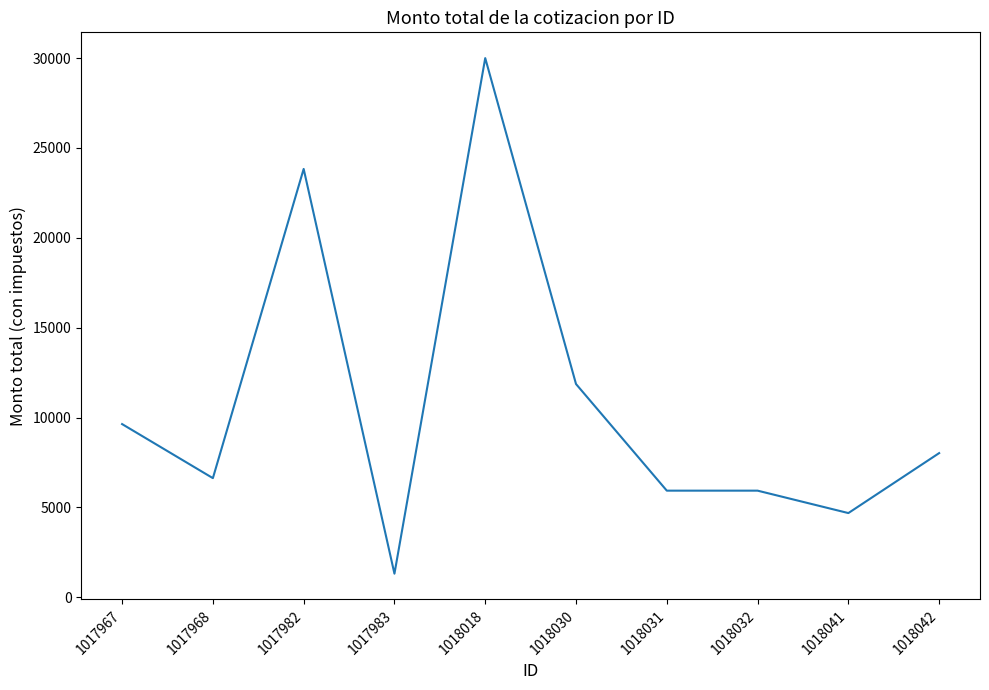

Read the value at 1018041.

4685.1